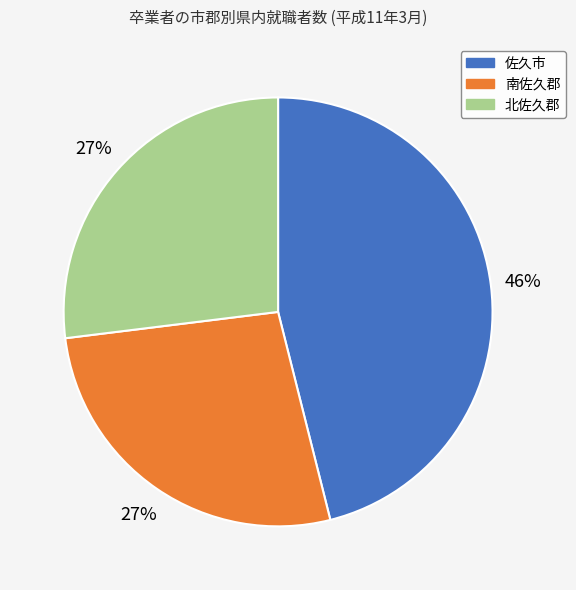

Which slice is the largest?

佐久市